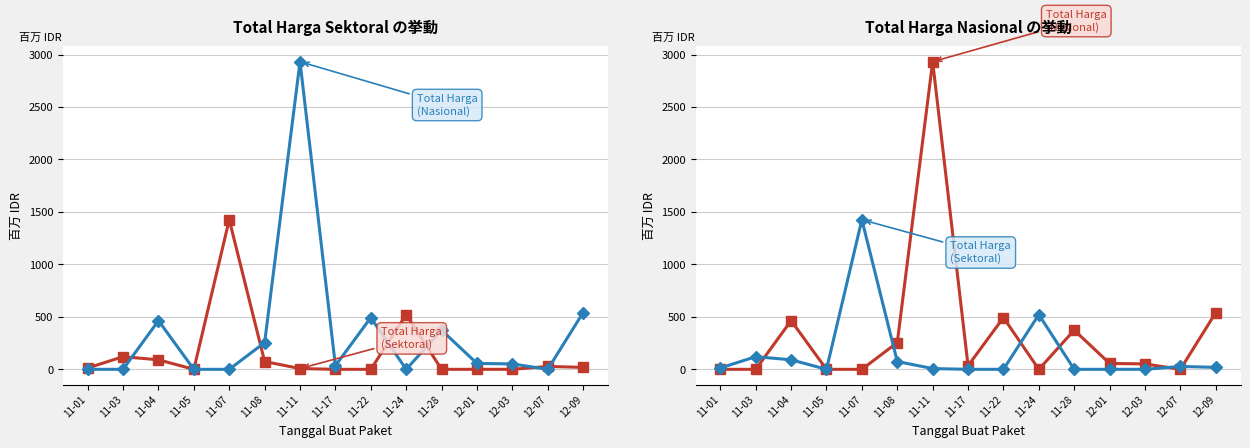

Where do Total Harga (Sektoral) and Total Harga (Nasional) first cross each other?

11-03 and 11-04